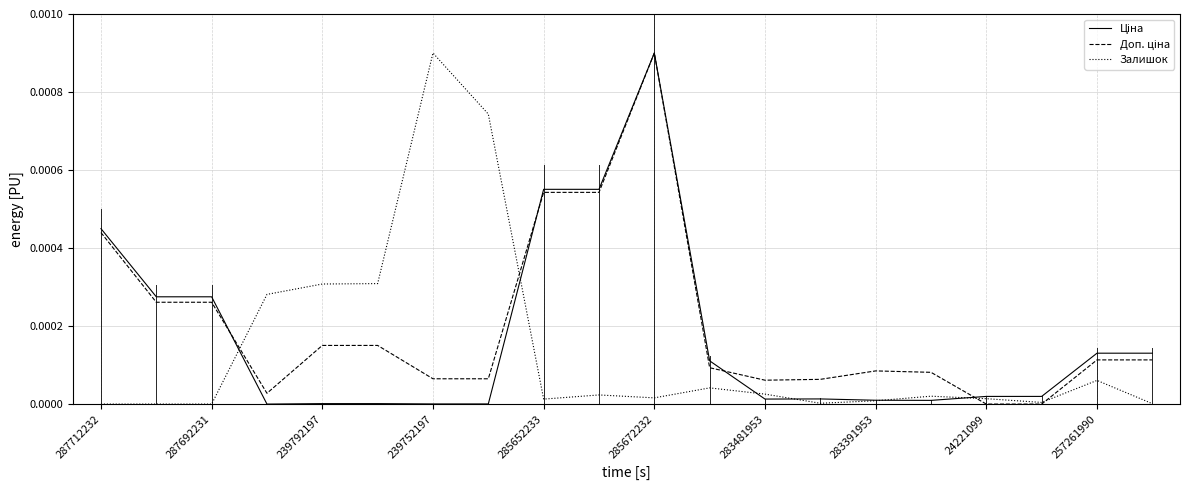

Does the chart display data point markers on the line(s)?

No